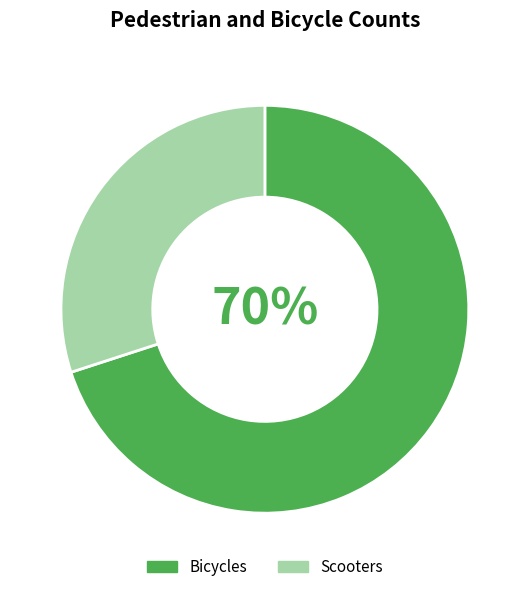

True or false: Scooters accounts for 30% of the total.

True